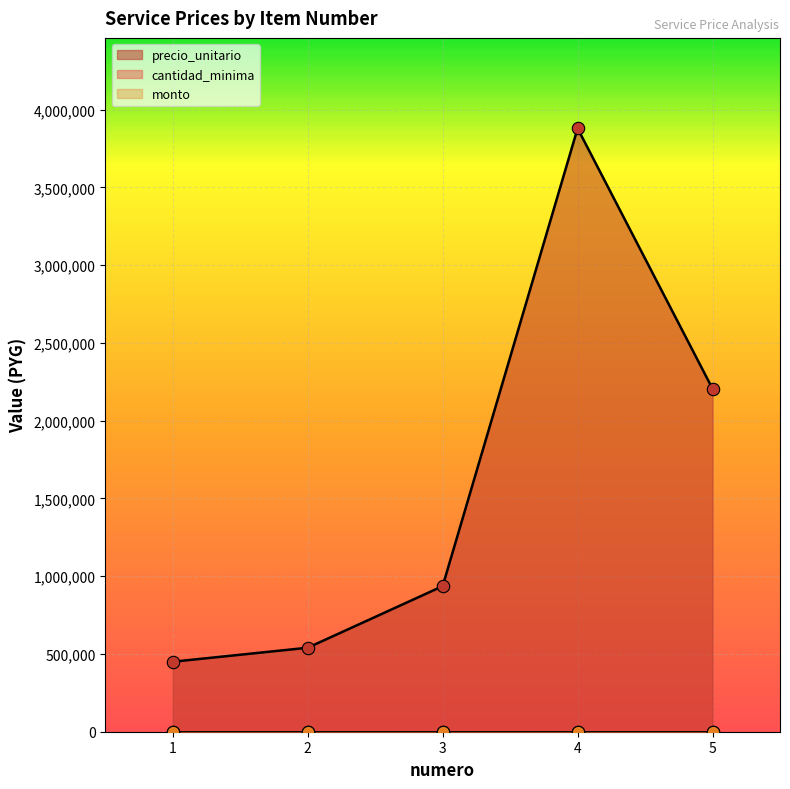

The value of precio_unitario at 4 is 6018580. True or false?

False